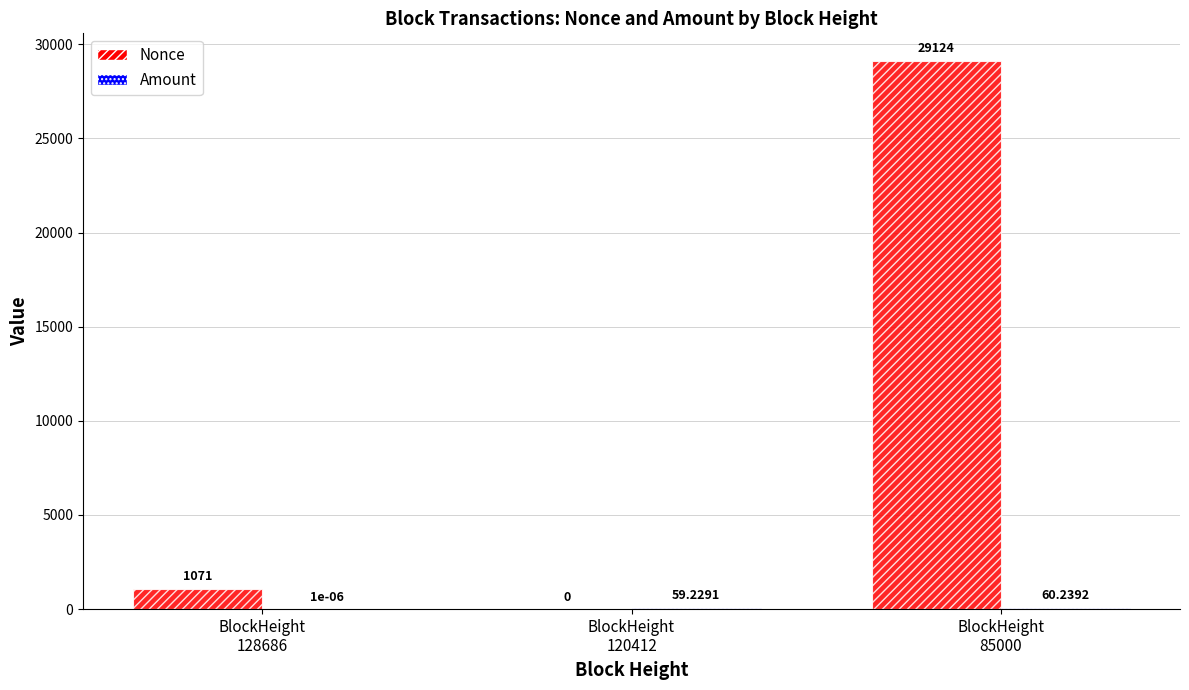

Which series has the largest total across all categories?

Nonce